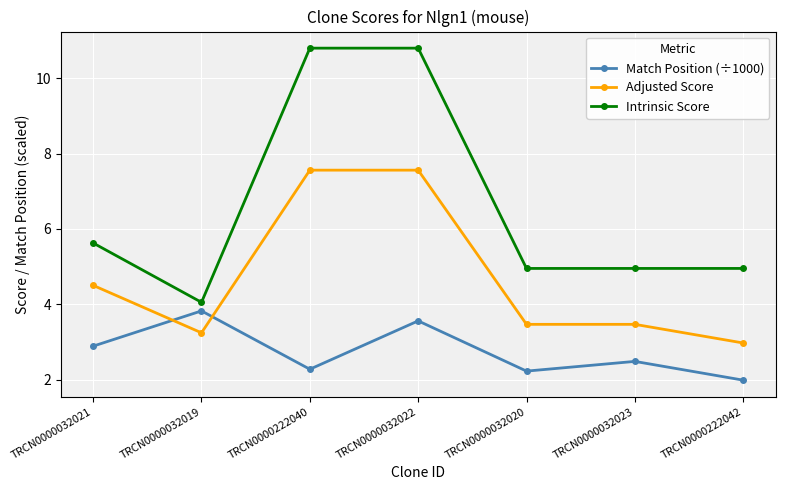

What position from the right is TRCN0000032023?

2